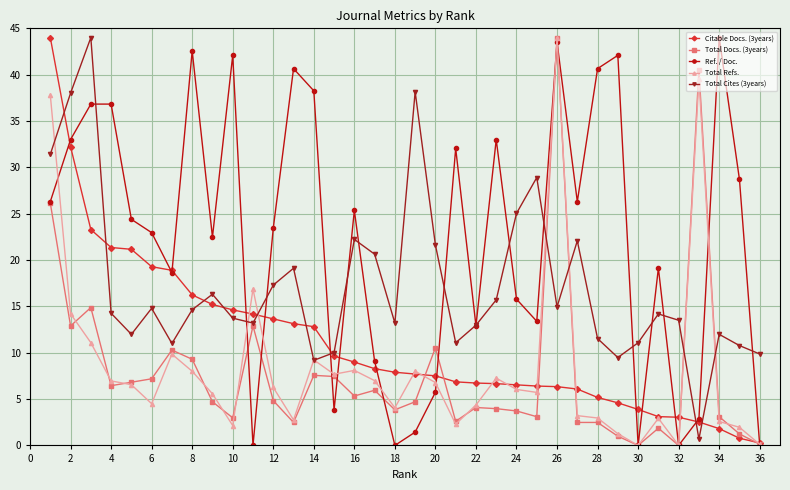

Which series has the largest total across all categories?

Ref. / Doc.